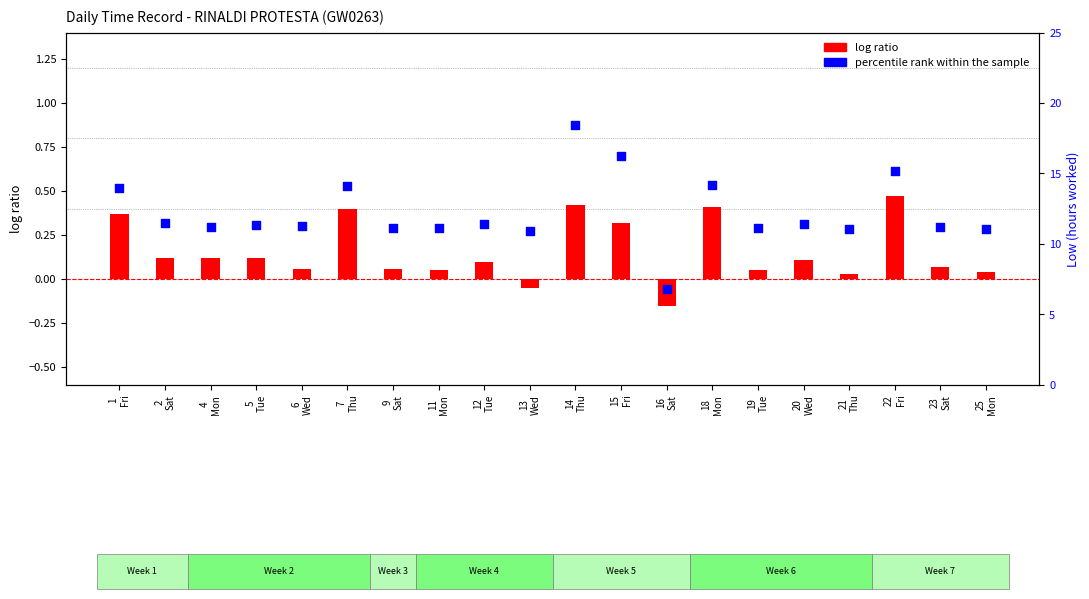

What are all the series names shown in the legend?

log ratio, percentile rank within the sample